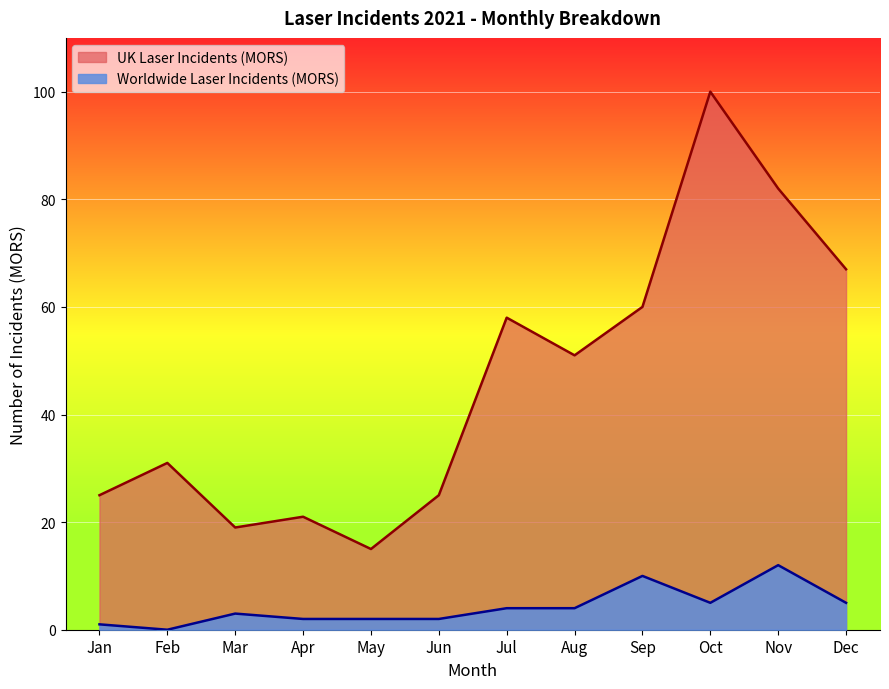

Count the number of categories in the chart.

12